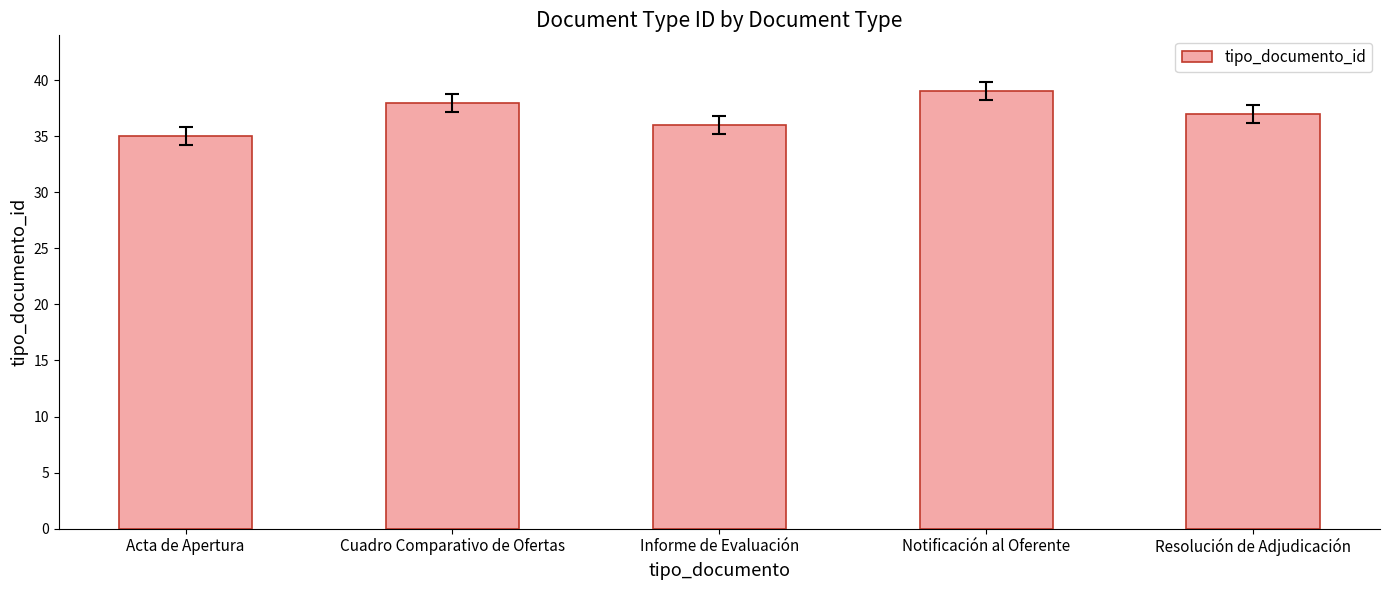

Reading left to right, list all the values displayed in this chart.

35	38	36	39	37